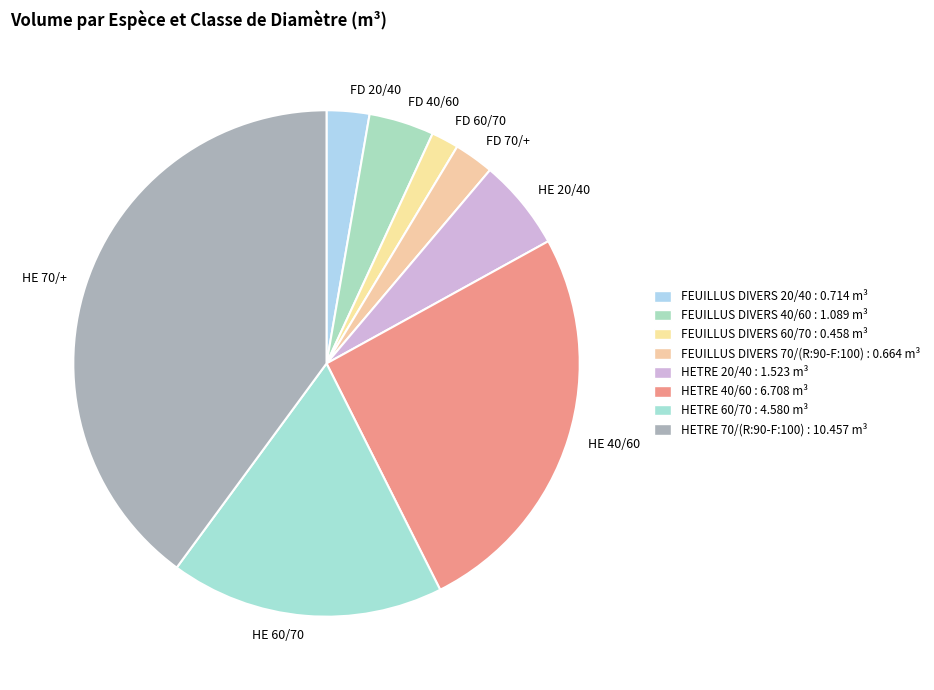

Which category has the smallest portion of the pie?

FD 60/70